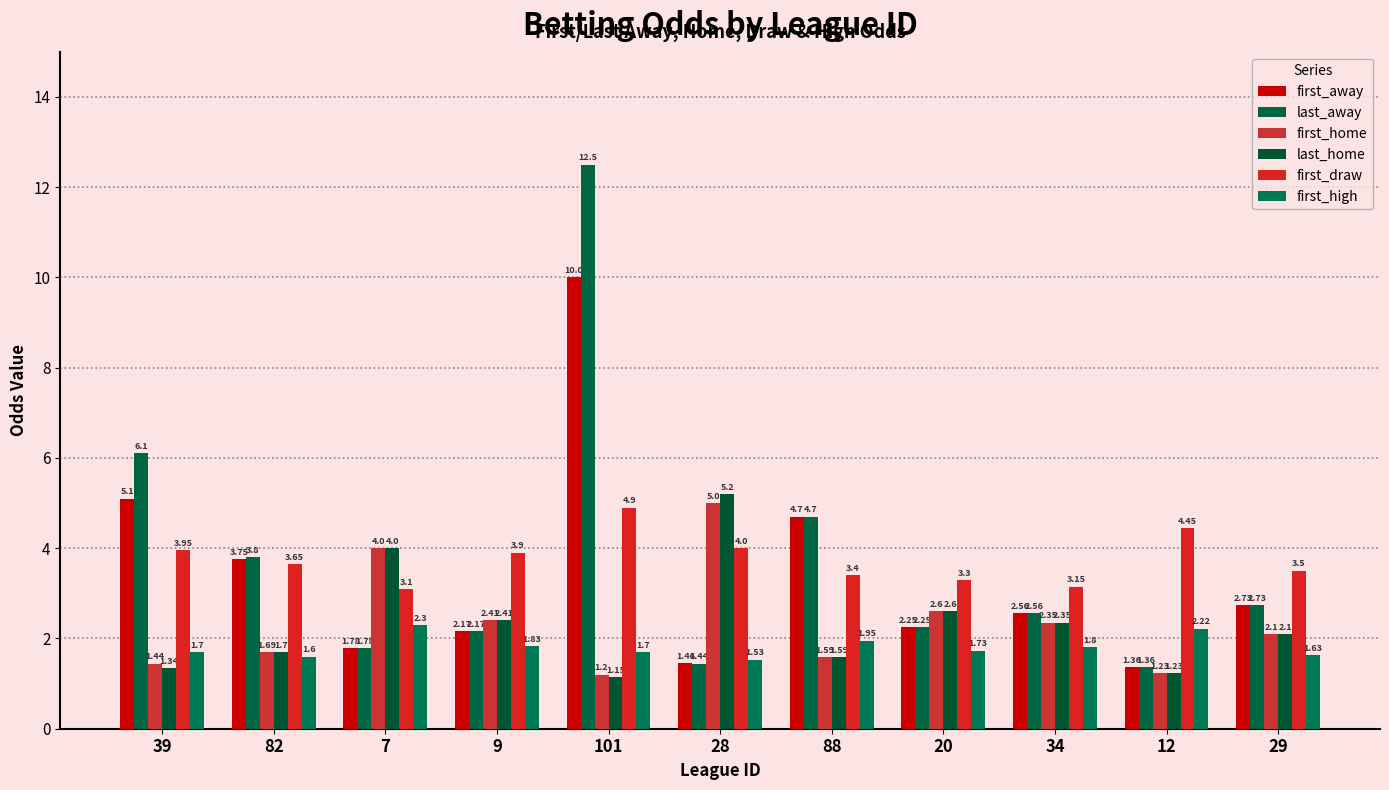

List the series in order of their peak value, lowest first.

first_high, first_draw, first_home, last_home, first_away, last_away